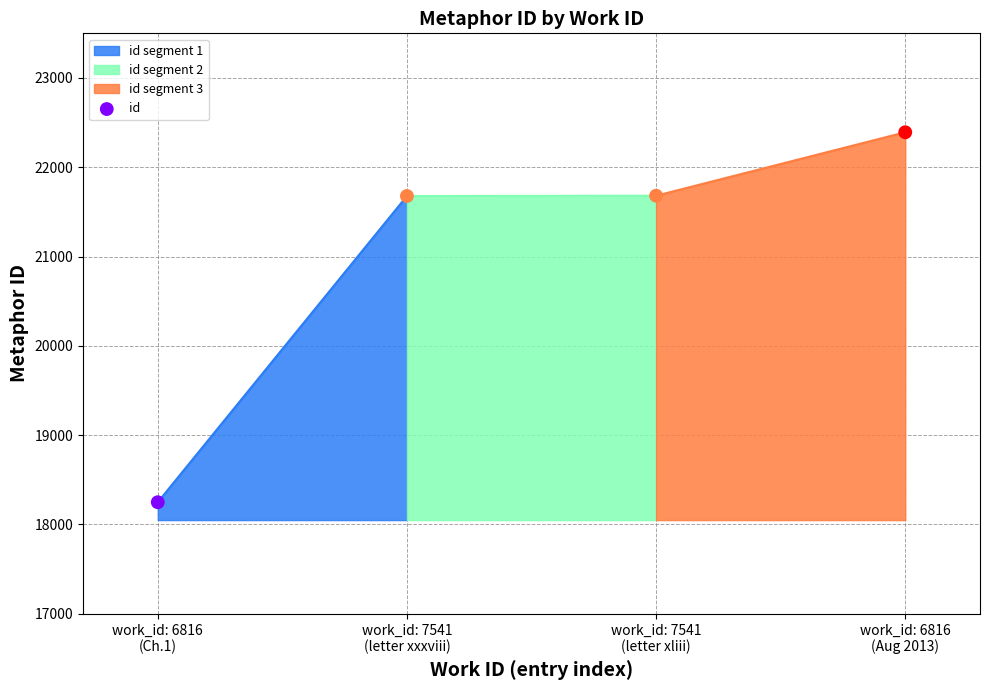

What is the range of Y values (max minus min)?

4144